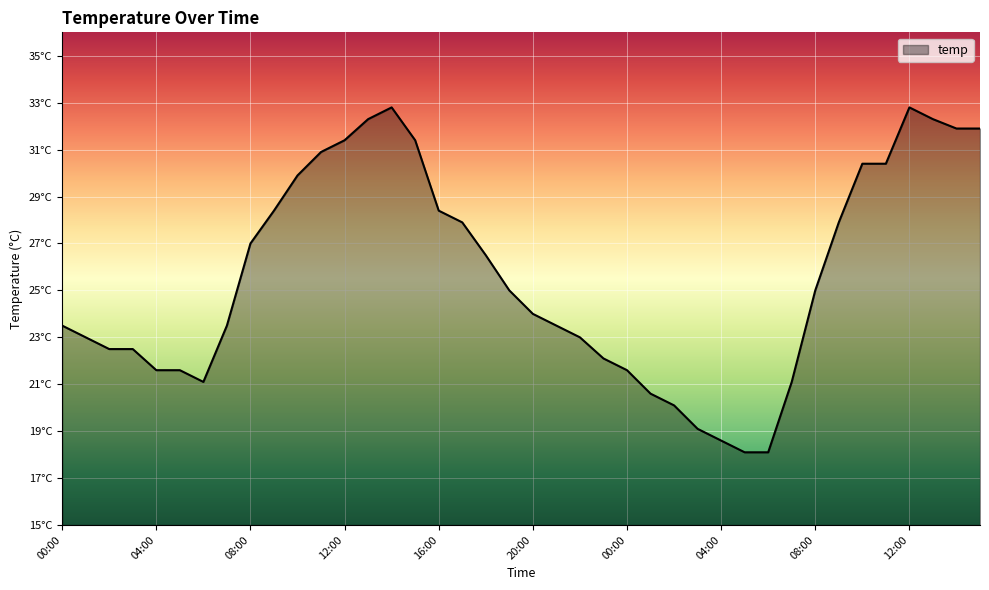

Does the chart display data point markers on the line(s)?

No